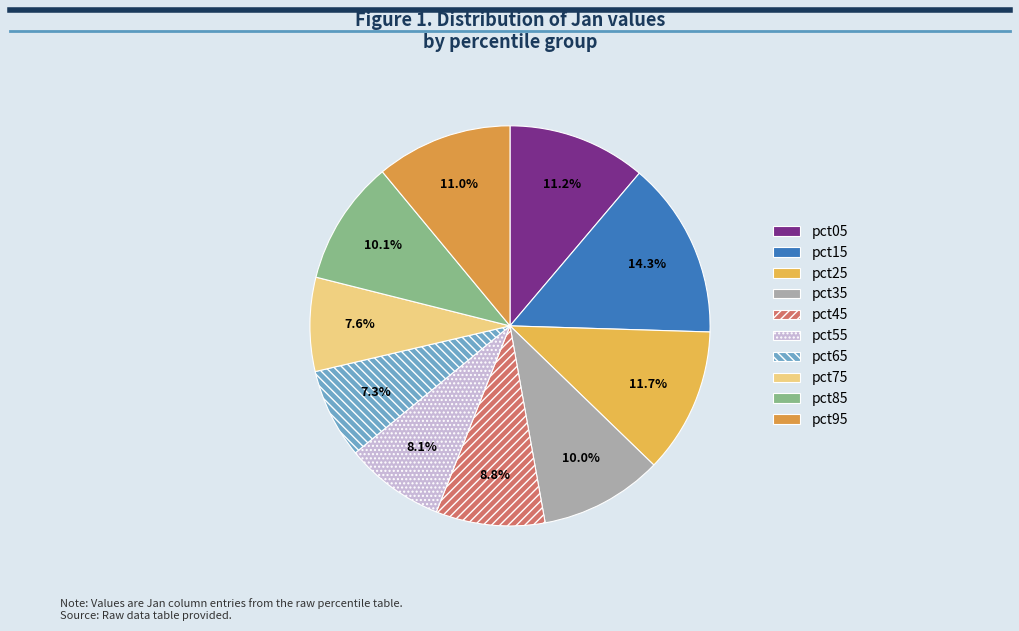

How many slices are in this pie chart?

10